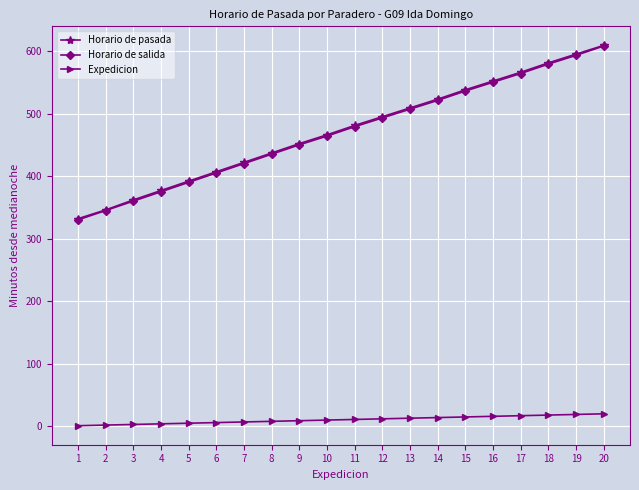

Rank the categories by Horario de pasada value from highest to lowest.

20, 19, 18, 17, 16, 15, 14, 13, 12, 11, 10, 9, 8, 7, 6, 5, 4, 3, 2, 1